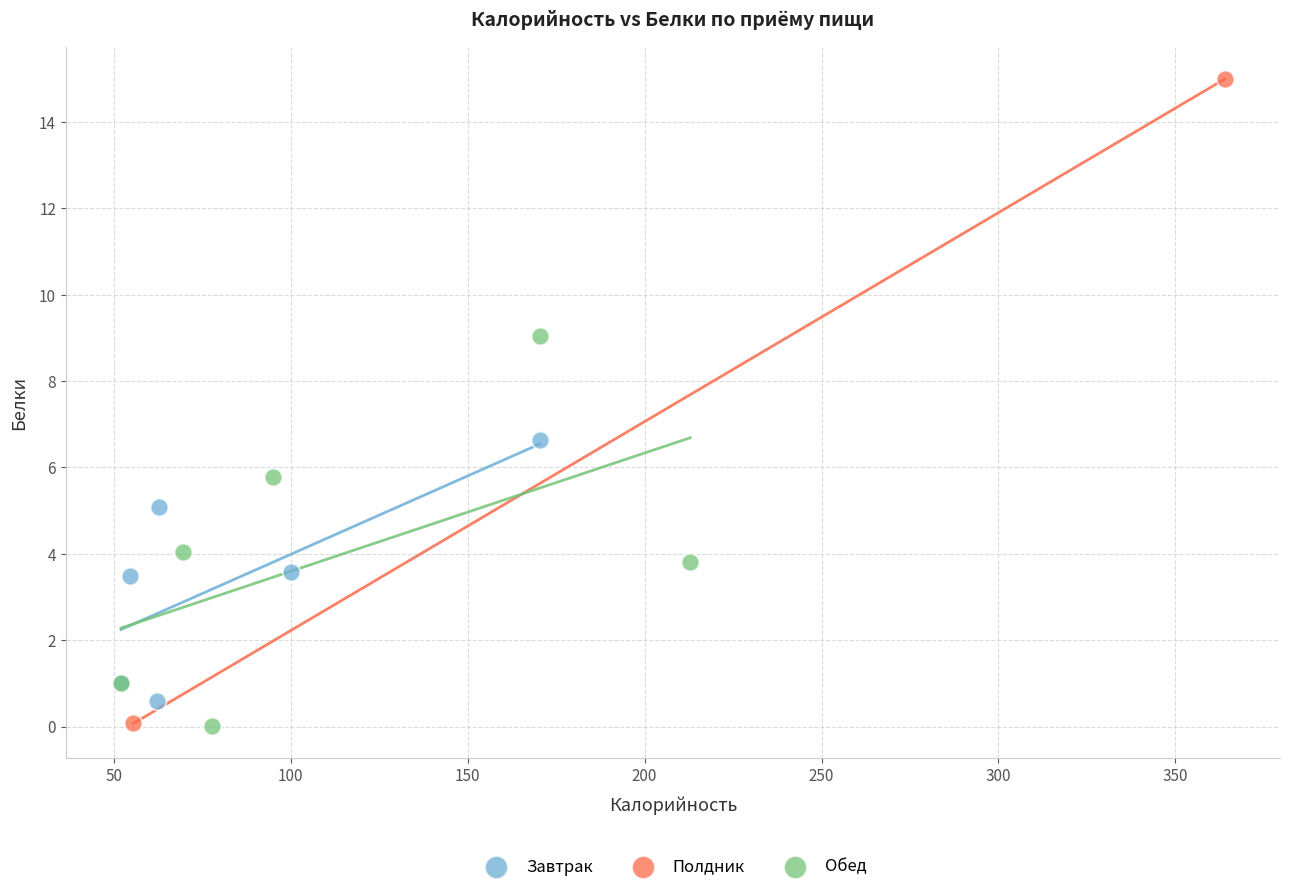

Which series has the largest Y range (max minus min)?

Полдник